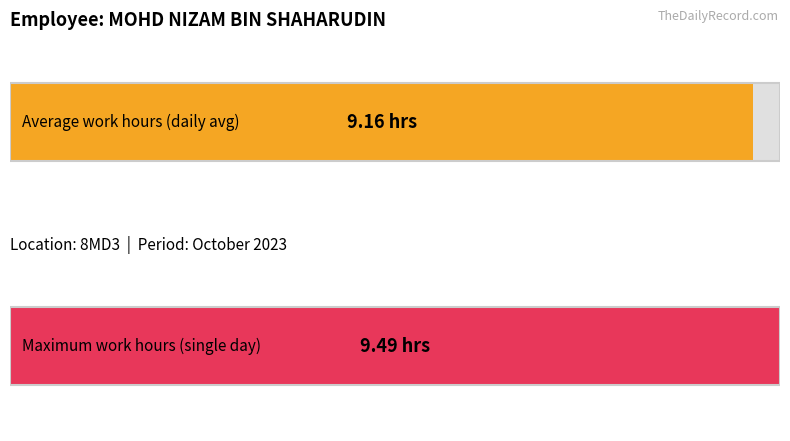

Is it true that Average utilization equals 2.9 at 9?

False